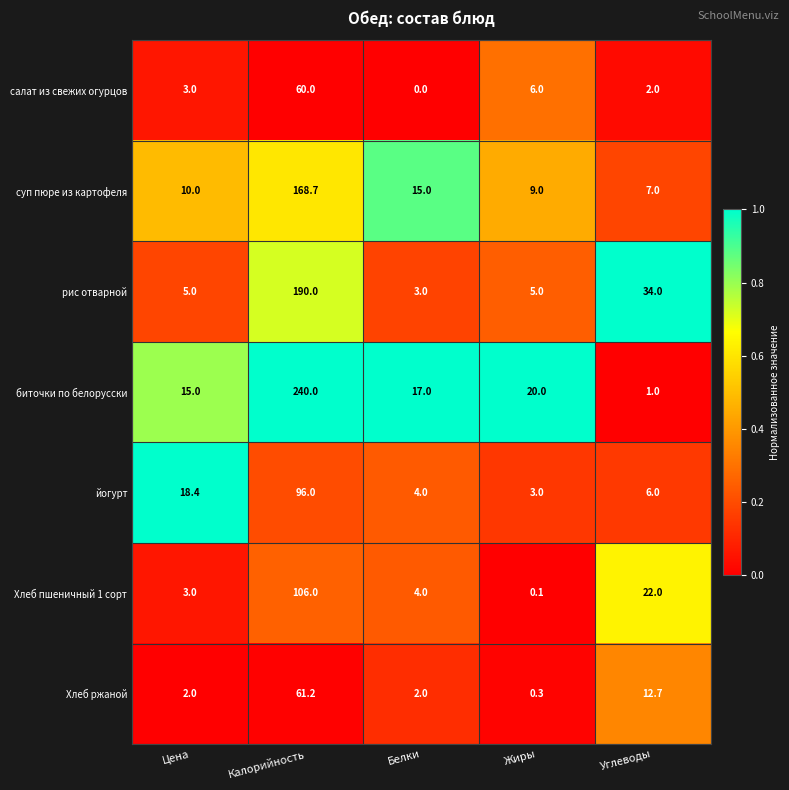

At how many categories does at least one series exceed 0?

5